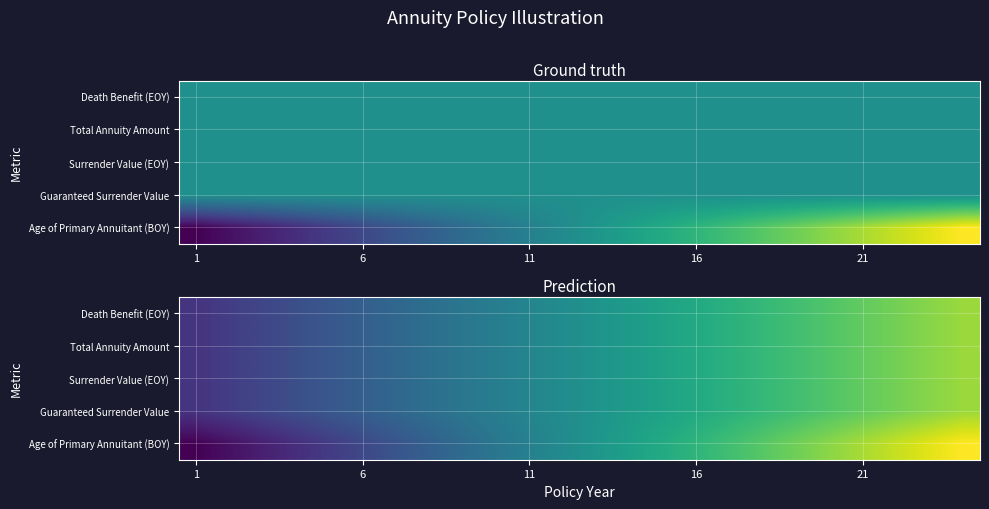

What is the maximum value shown in the chart?

1.0